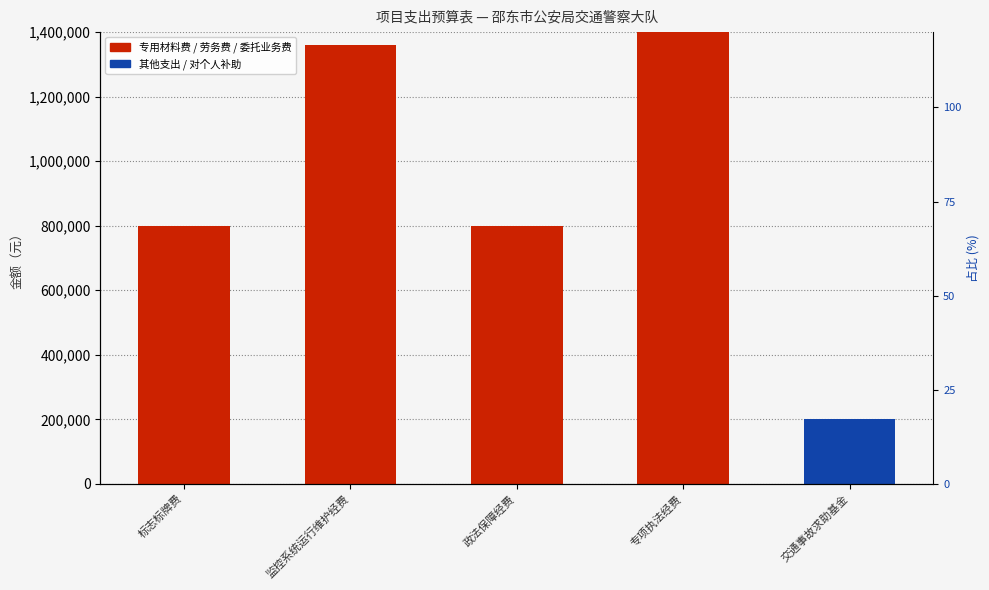

Where does the 劳务费 series first go above 200000?

监控系统运行维护经费